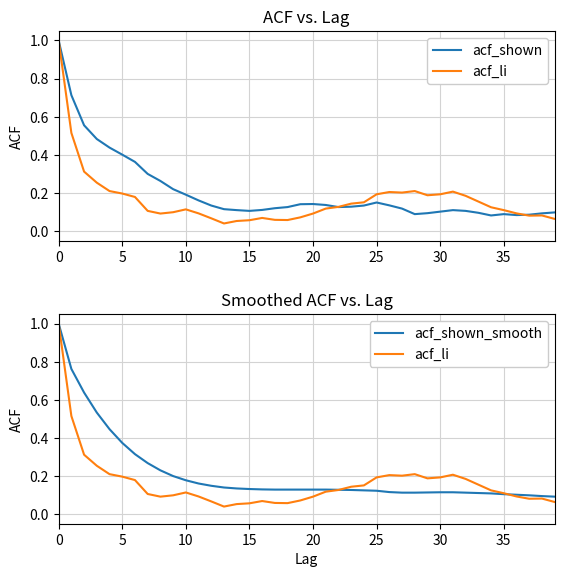

Is it true that acf_shown equals 0.1 at 36?

False